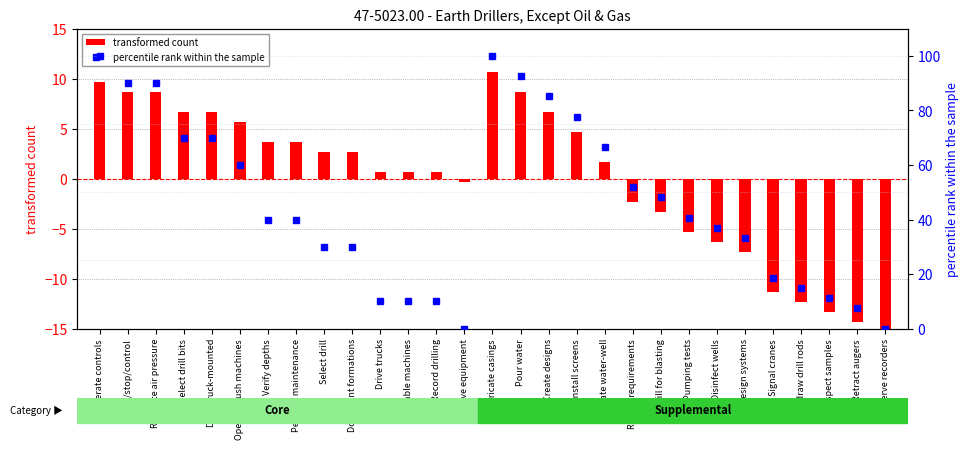

What is the approximate value of transformed count at Operate controls?

9.7